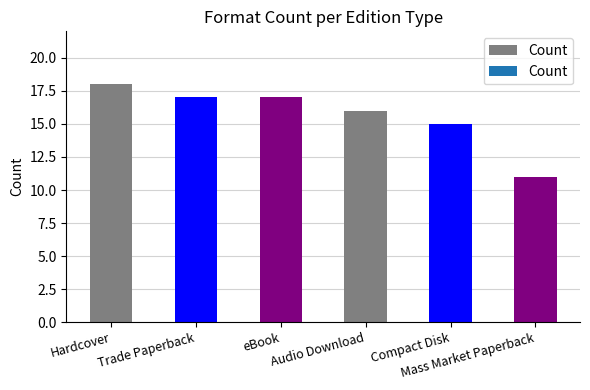

What is the ratio of the value at Compact Disk to the value at Mass Market Paperback?

1.4